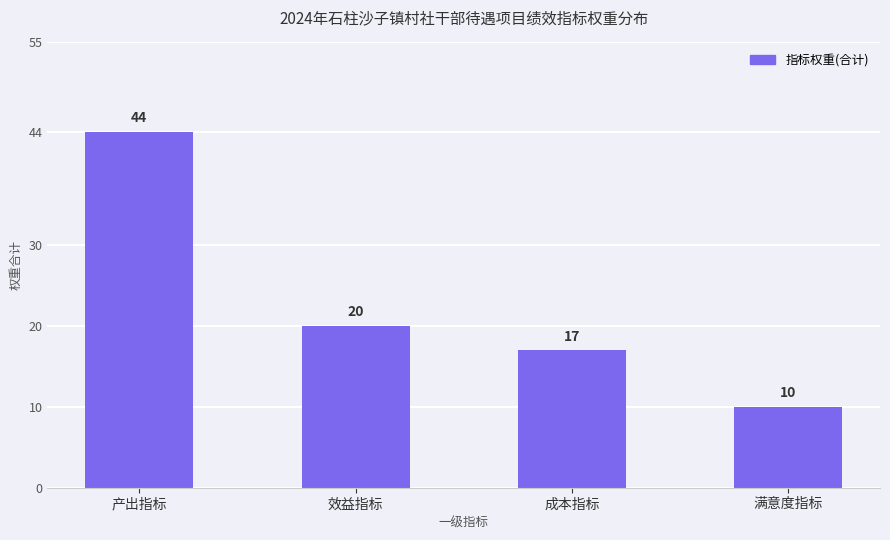

Reading right to left, extract all data points from this chart.

10	17	20	44